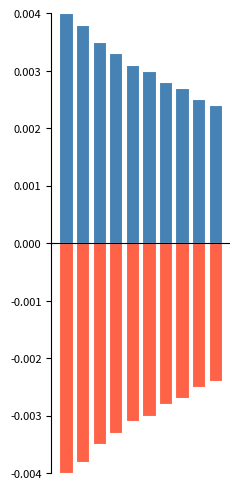

Reading right to left, extract all data points from this chart.

Positive: 9=0.0	8=0.0	7=0.0	6=0.0	5=0.0	4=0.0	3=0.0	2=0.0	1=0.0	0=0.0
Negative: 9=-0.0	8=-0.0	7=-0.0	6=-0.0	5=-0.0	4=-0.0	3=-0.0	2=-0.0	1=-0.0	0=-0.0